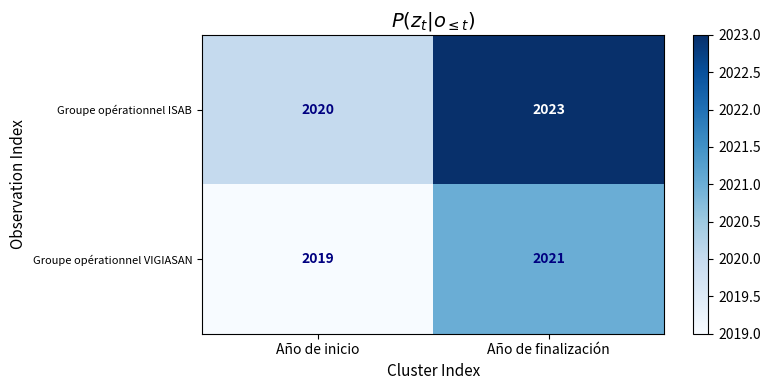

At which label does Groupe opérationnel ISAB reach its peak?

Año de finalización